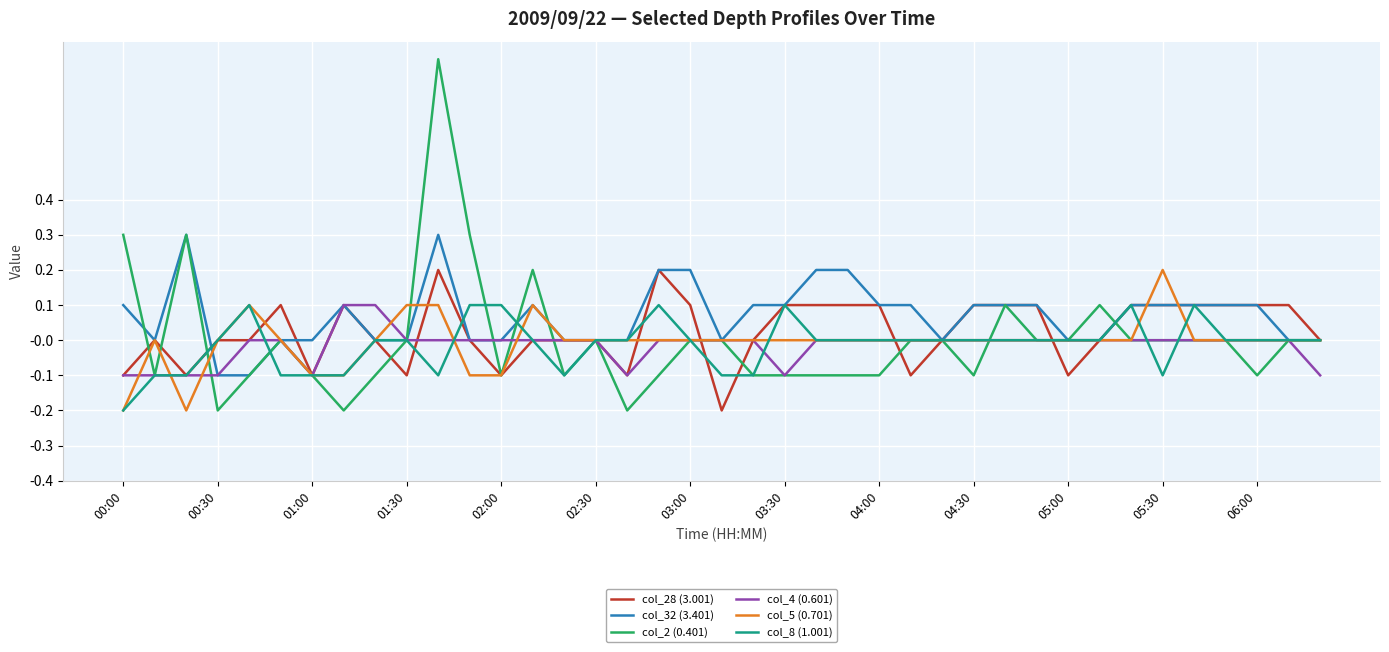

Which series has the largest range (max minus min)?

col_2 (0.401)